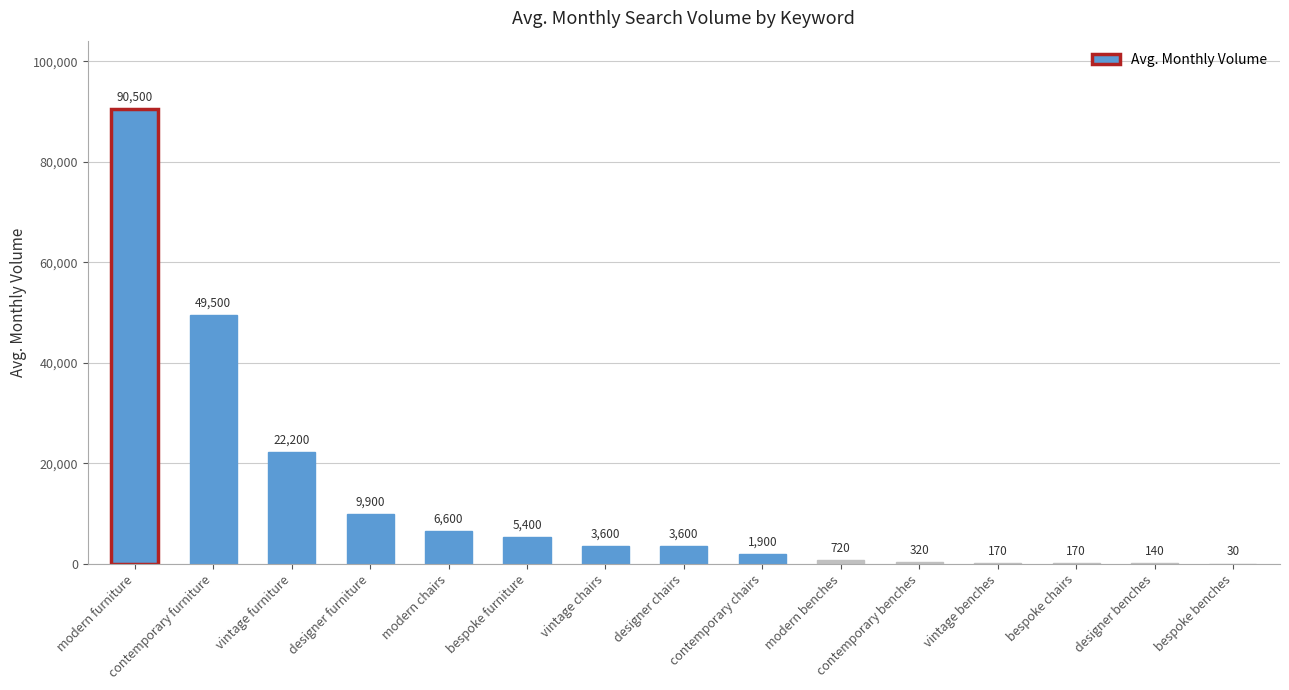

At which category does the chart reach its peak across all series?

modern furniture